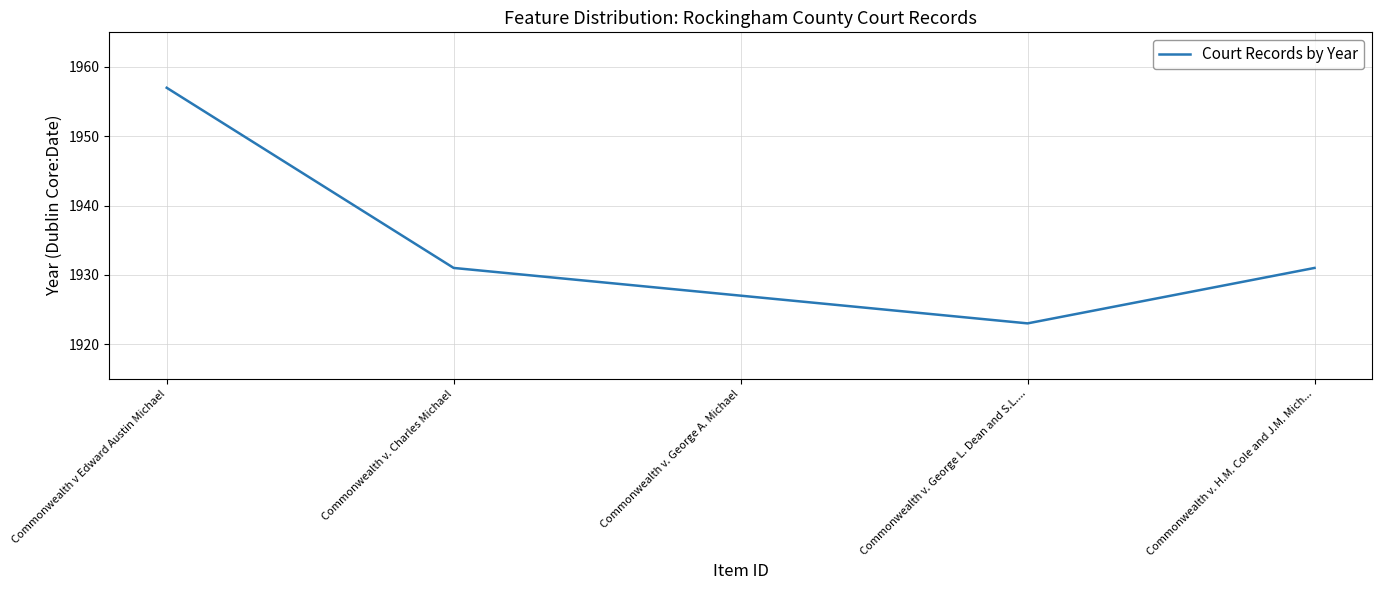

The chart shows a value of 1927 at Commonwealth v. George A. Michael. True or false?

True